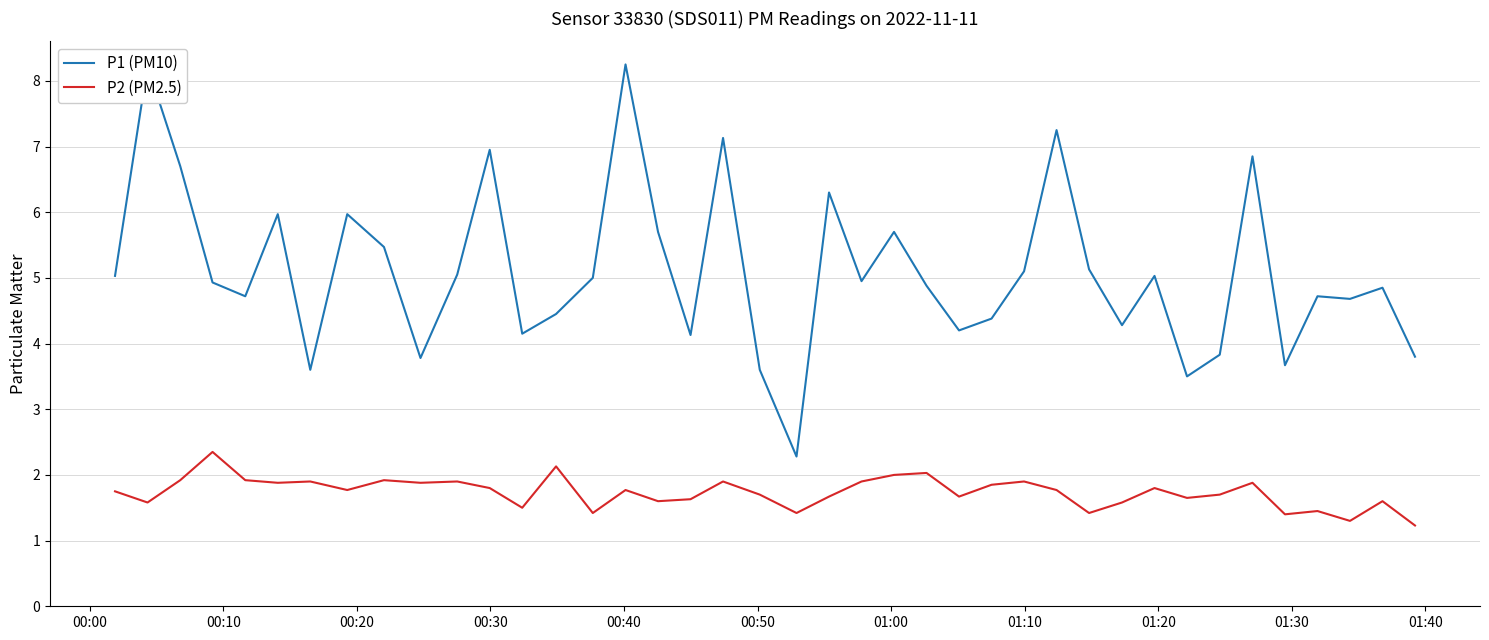

What is the sum of all P2 (PM2.5) values?

69.4